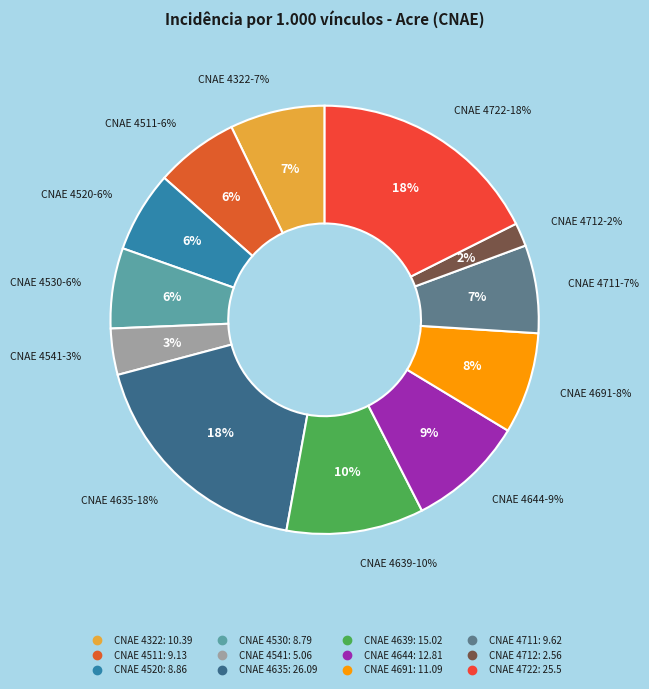

How much of the chart is everything except 4511?

93.7%